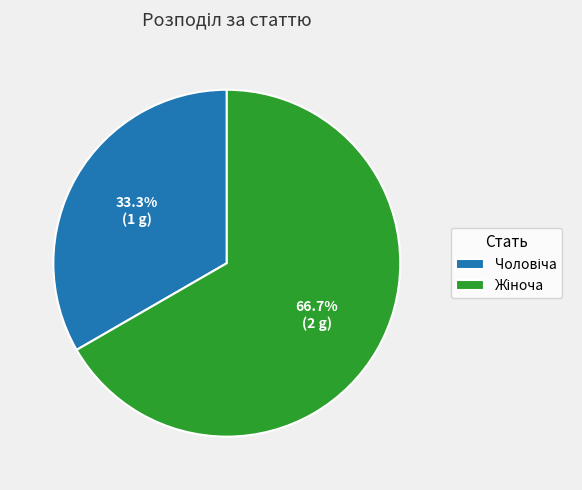

Does any single category account for the majority?

Yes